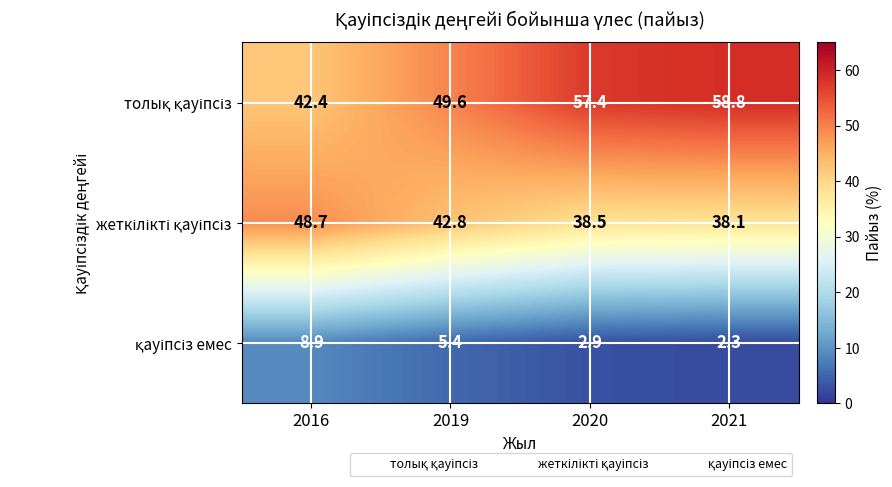

What is the difference between the highest and lowest values at 2021?

56.5